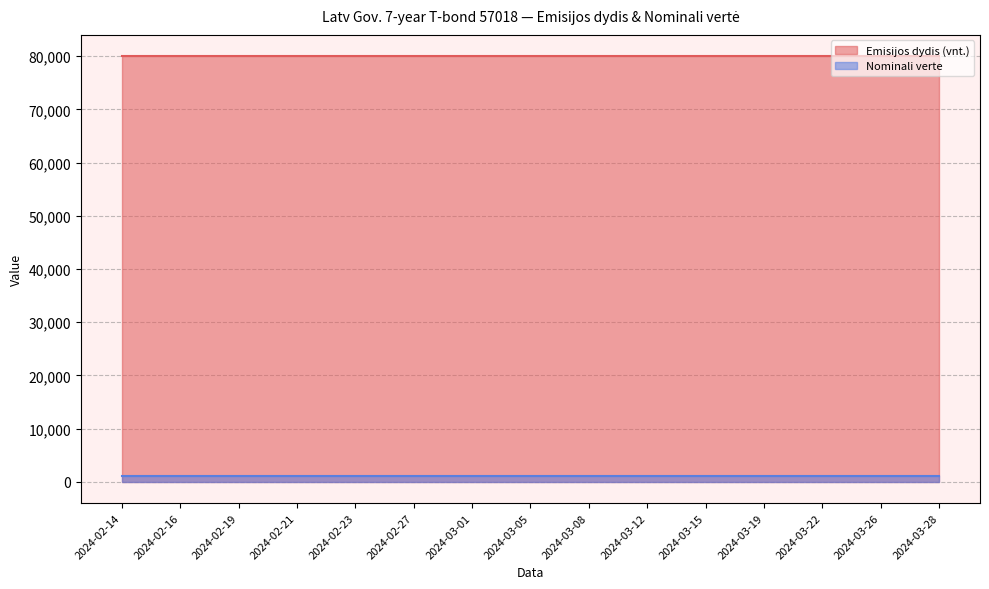

Which category has the highest value across all series?

2024-02-14